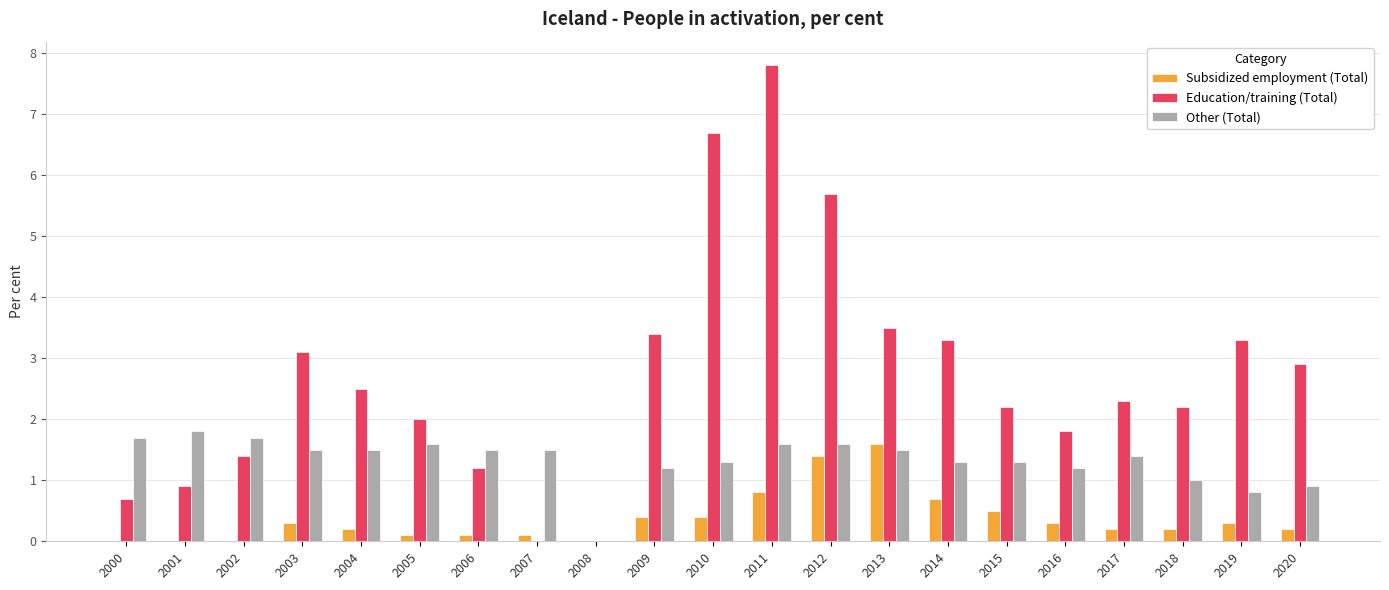

What is the greatest value displayed?

7.8